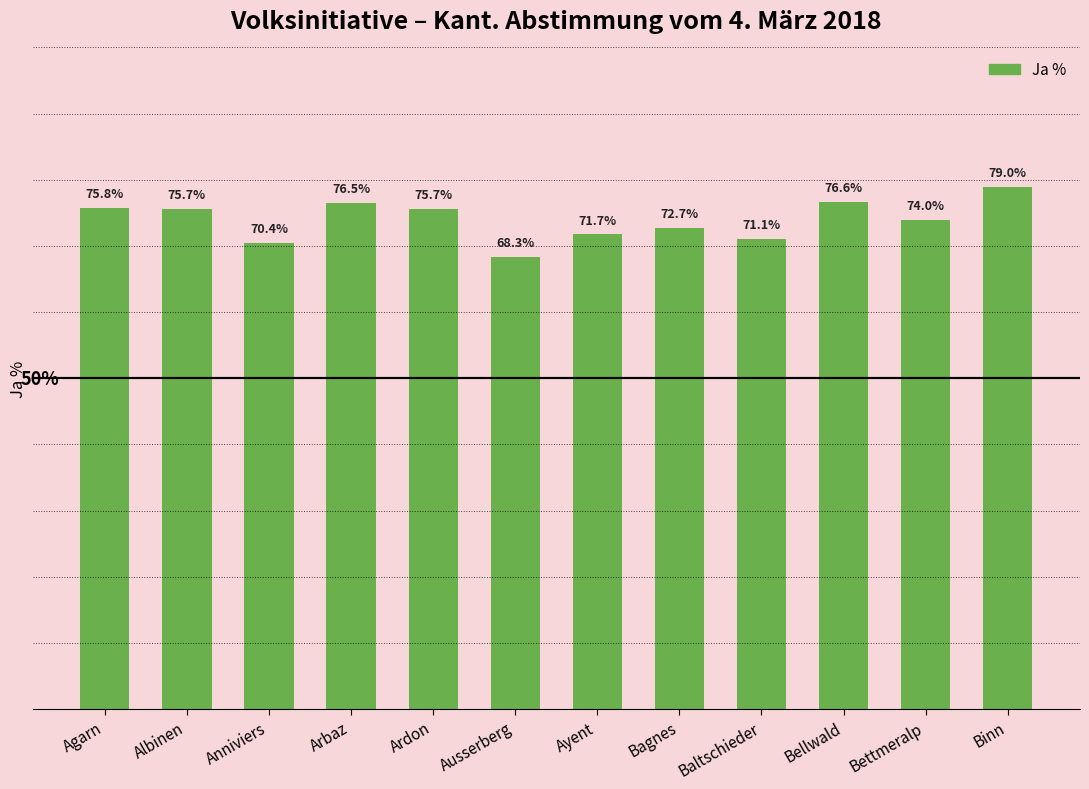

Between Ayent and Ausserberg, which is larger?

Ayent